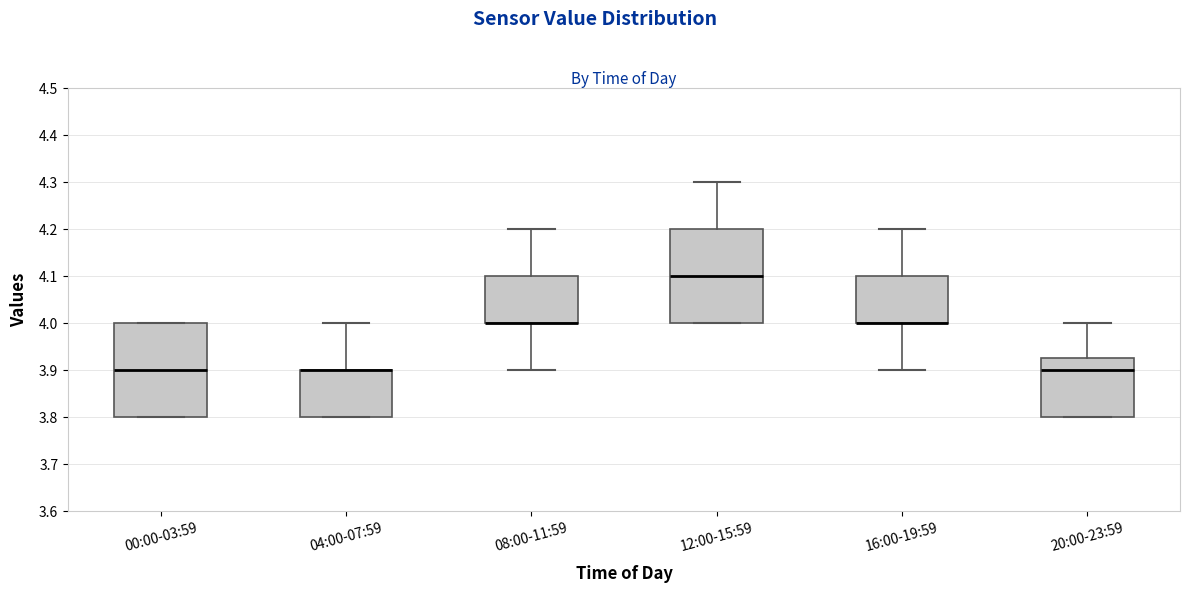

Where does the median line of the box for 12:00-15:59 sit on the y-axis? The values are not printed on the chart, so give them approximately, as read against the axis.

4.10